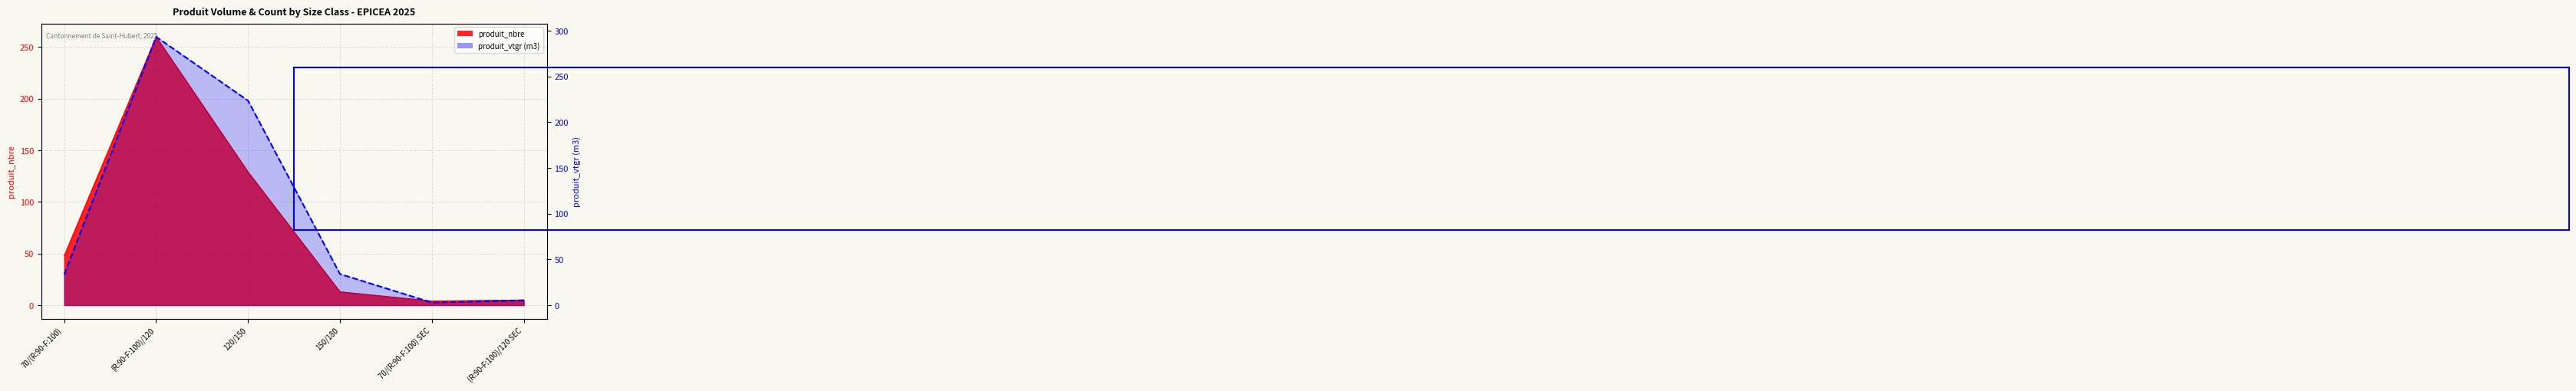

How many points are higher than both their immediate neighbors (excluding endpoints)?

1